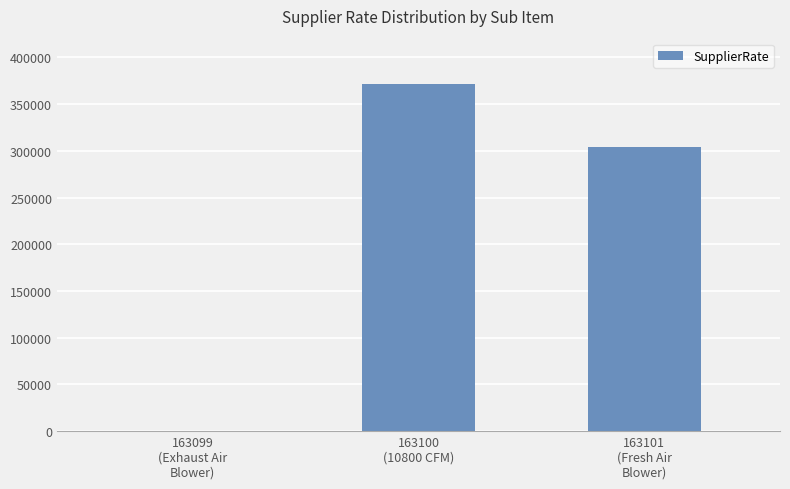

At which label is the value closest to 185625?

163101
(Fresh Air
Blower)